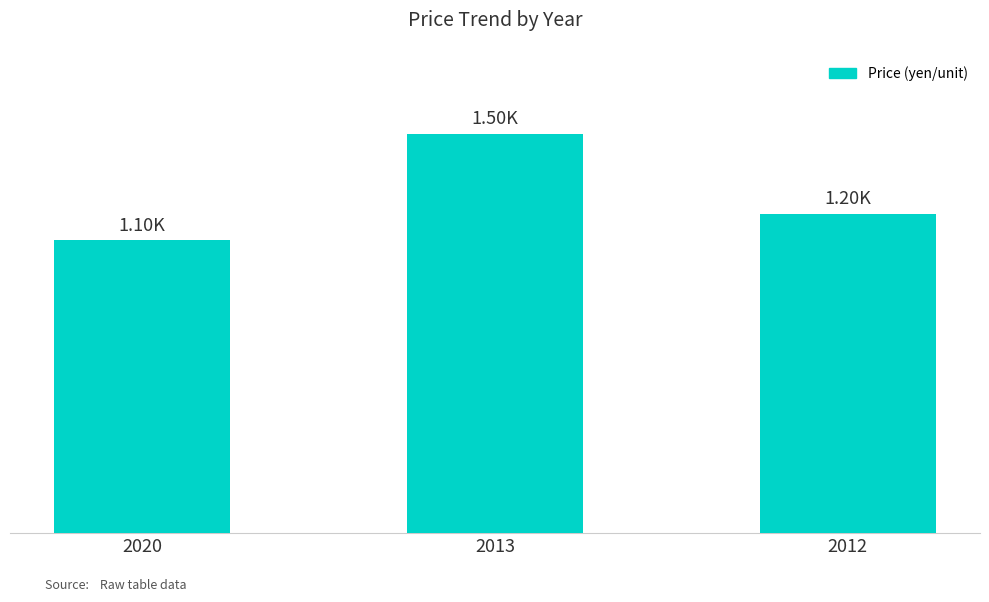

What is the approximate value at 2020, to the nearest 50?

1100